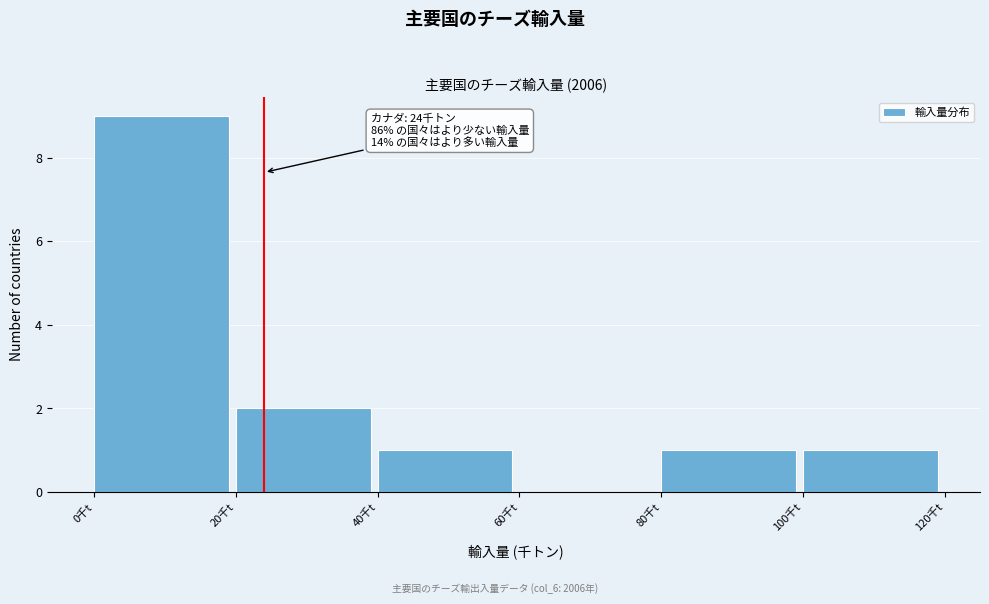

Which range on the x-axis has the tallest bar?

0 to 20